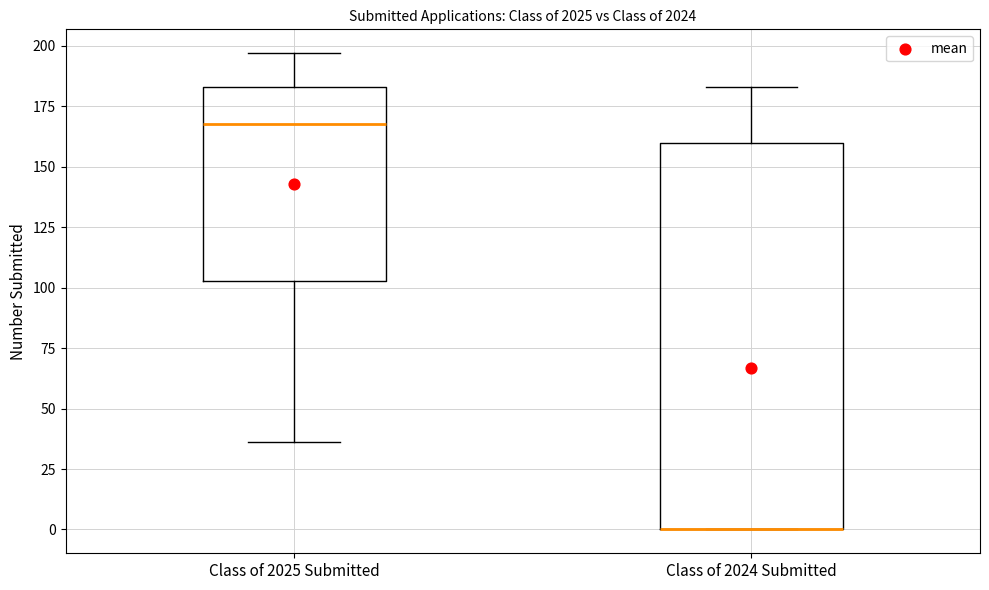

Reading left to right, read every box against the y-axis: the position of its median line, the range the box covers, and the ends of its whiskers. The values are not printed on the chart, so give them approximately, as read against the axis.

Class of 2025 Submitted: median 170, box 105 to 185, whiskers 35 to 195
Class of 2024 Submitted: median 0 (drawn on the box's lower edge), box 0 to 160, whiskers 0 to 185